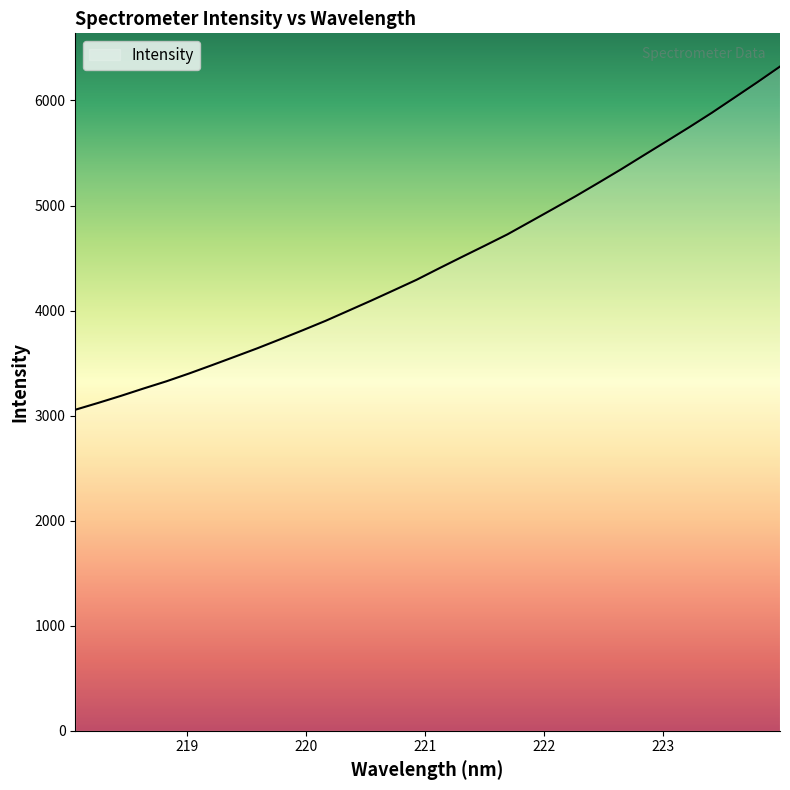

What is the minimum value shown in the chart?

3056.0